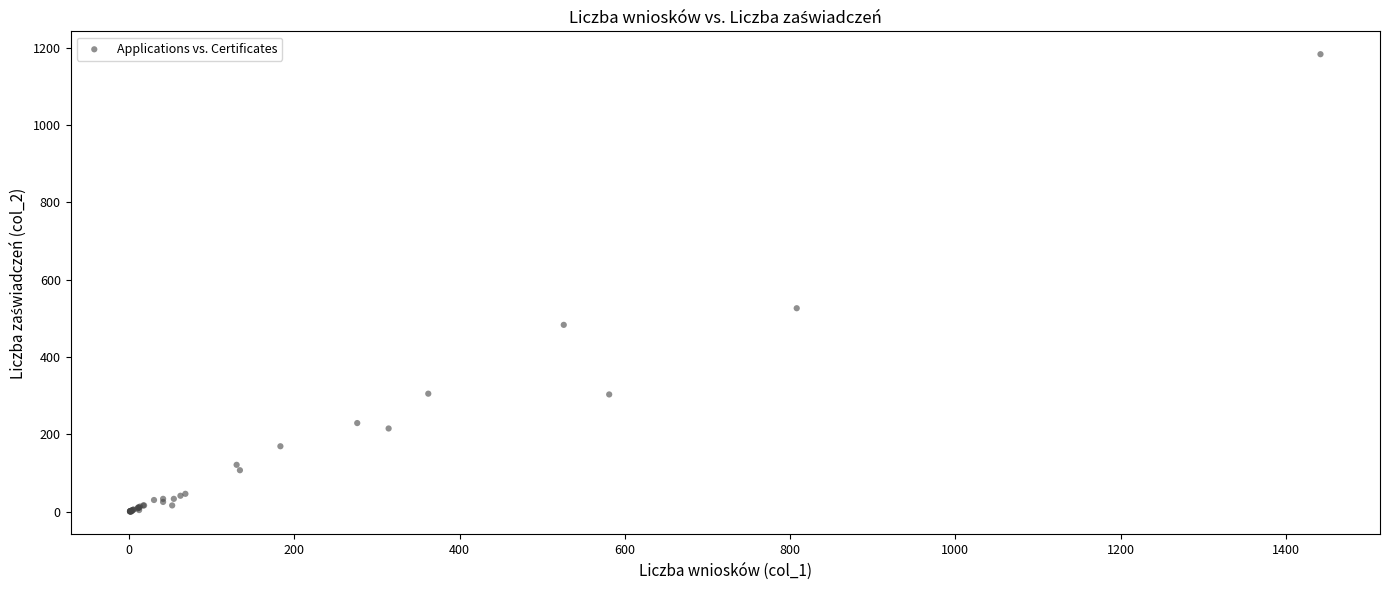

What Y value in the scatter plot is closest to 591?

526